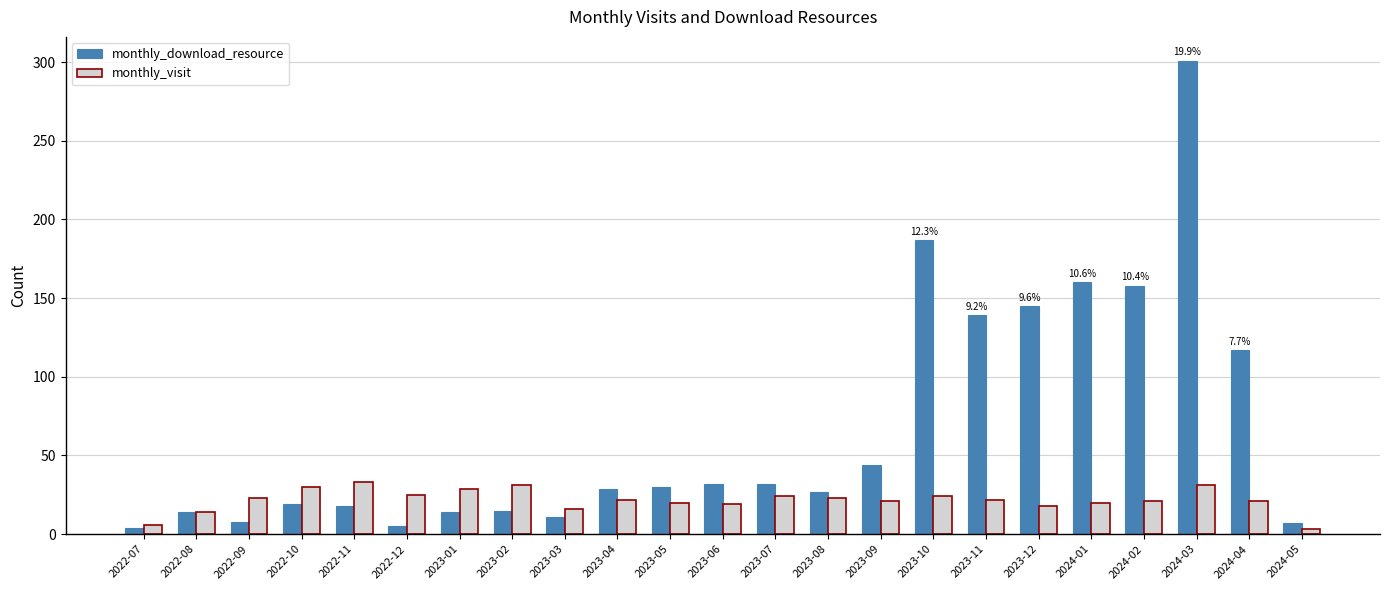

List the series in order of their overall mean, highest first.

monthly_download_resource, monthly_visit